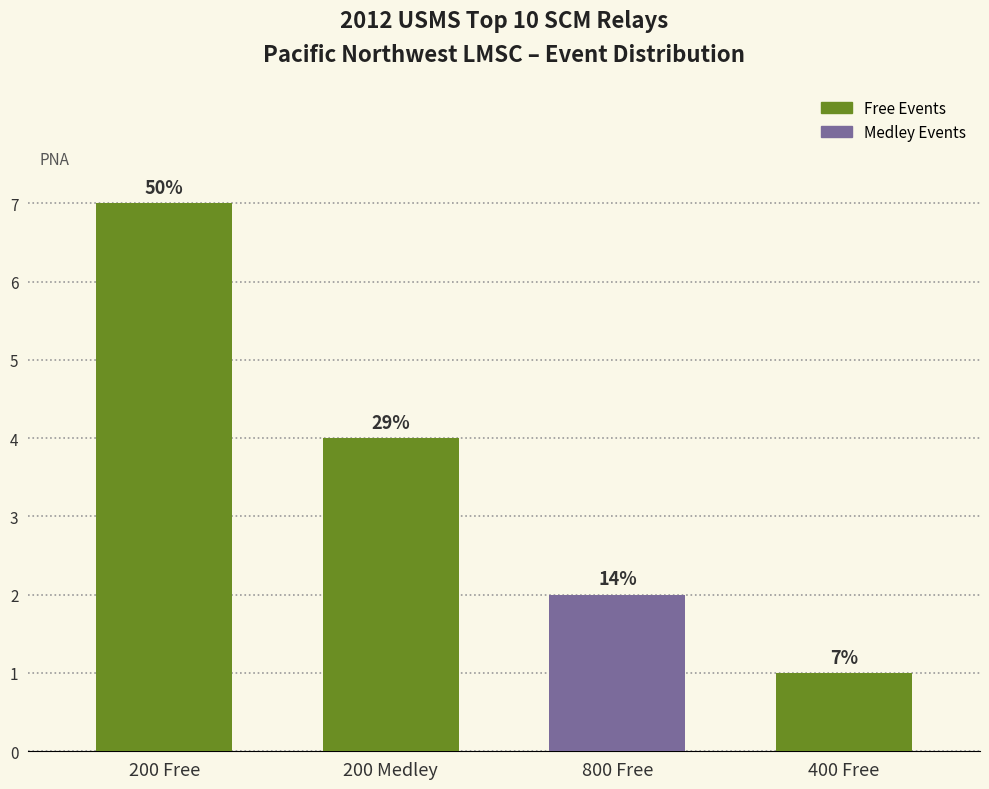

Does the chart contain any negative values?

No